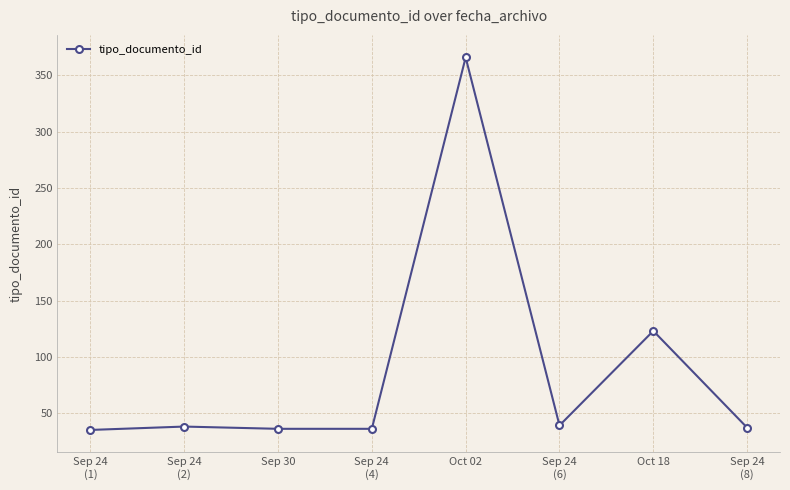

The chart shows a value of 26 at Oct 18. True or false?

False